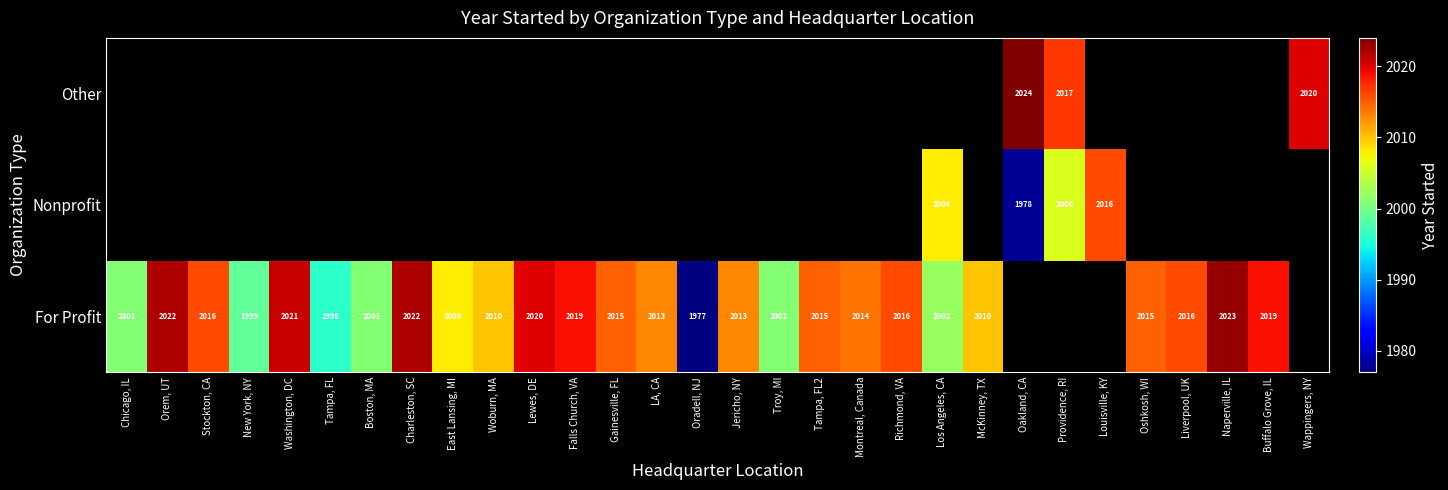

True or false: For Profit has a value of 2010 at Woburn, MA.

True